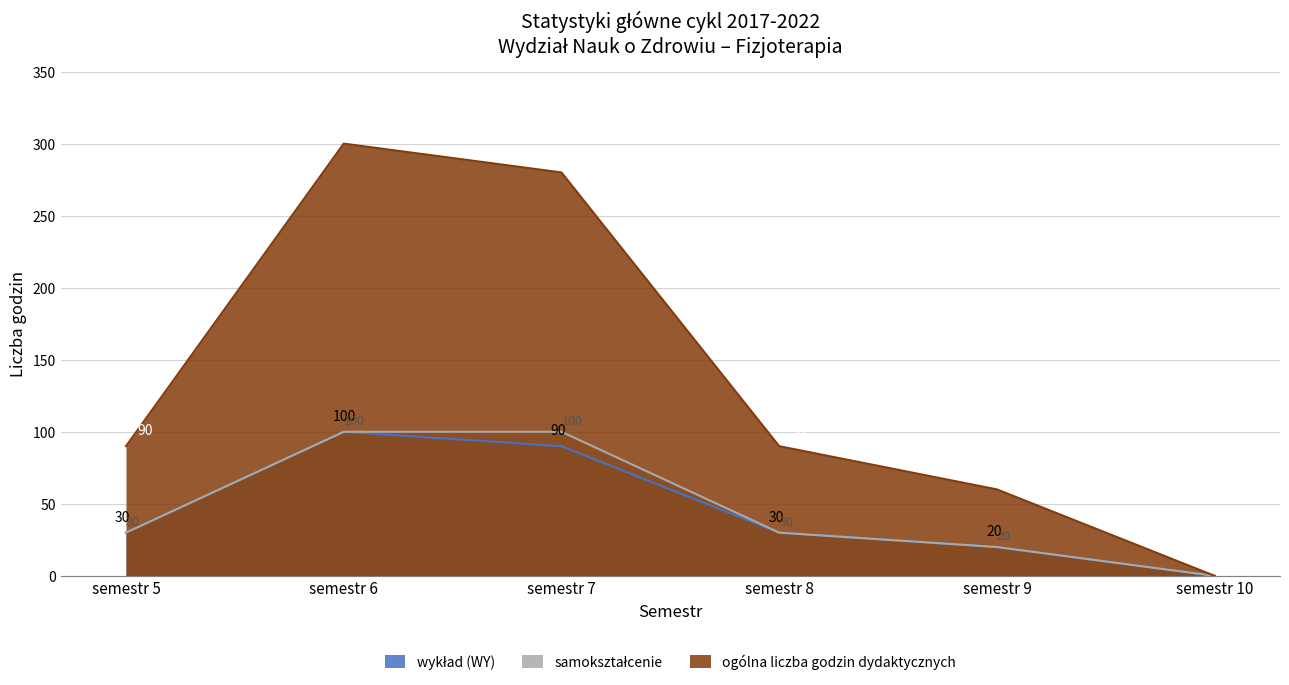

What is the sum of all wykład (WY) values?

270